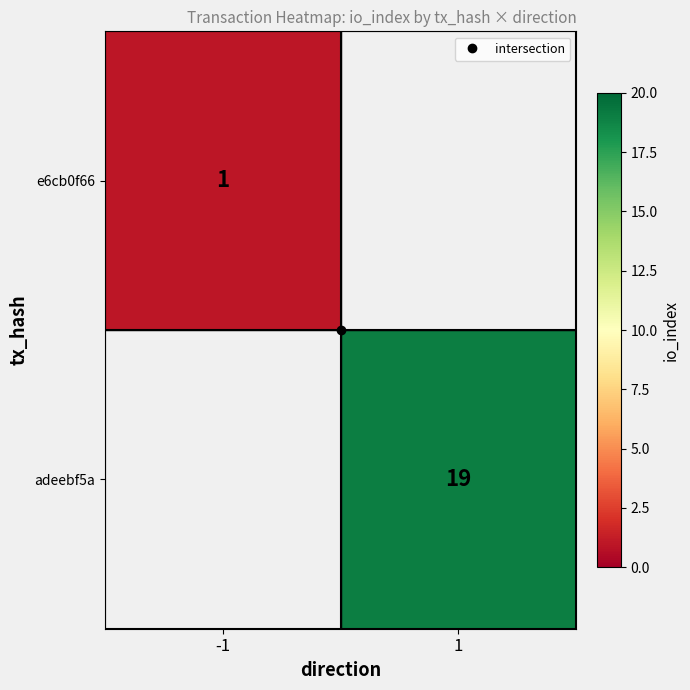

What is the minimum value for e6cb0f66?

1.0